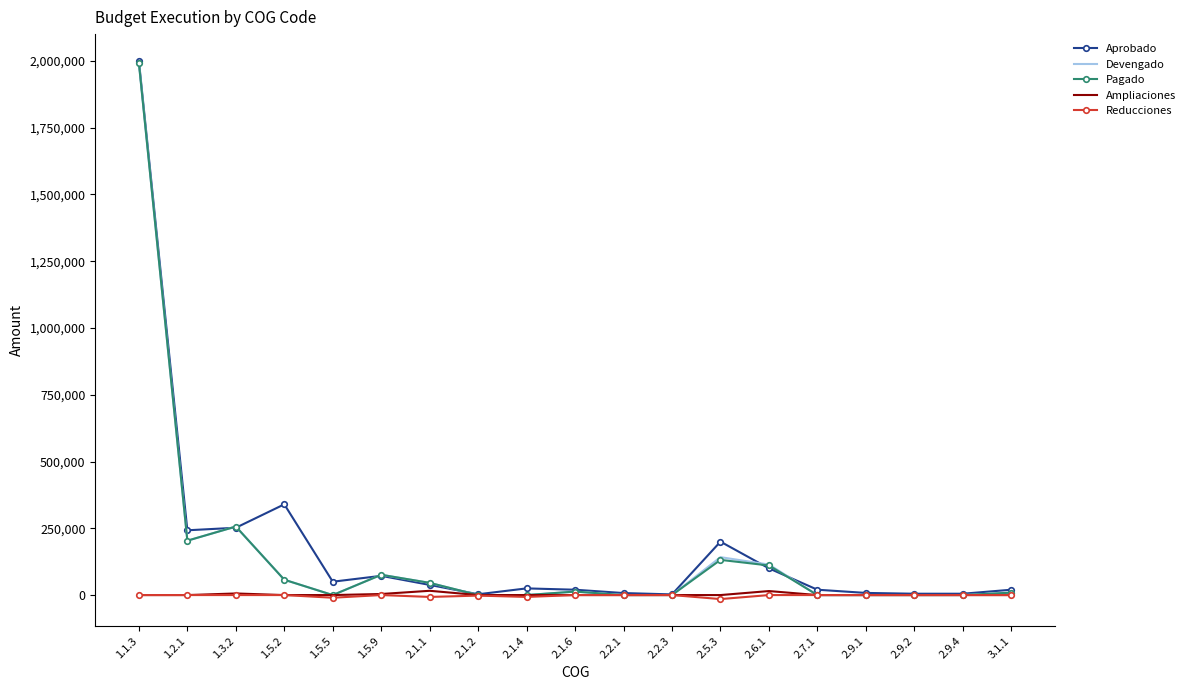

At which category is the sum across all series the highest?

1.1.3